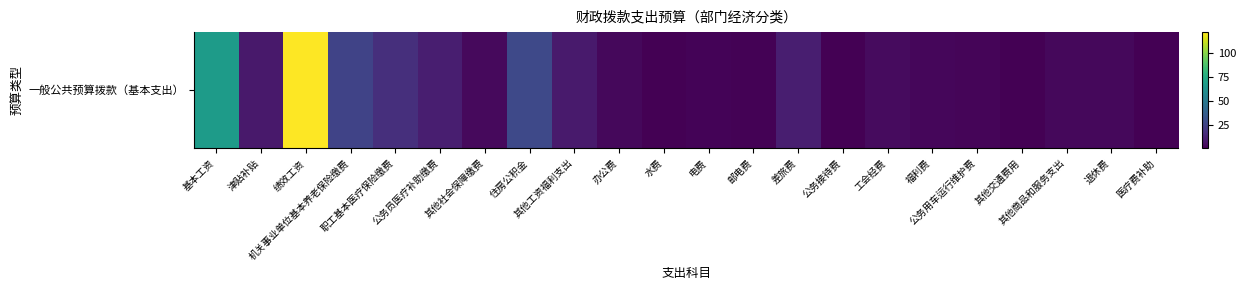

Which category has the highest value across all series?

绩效工资